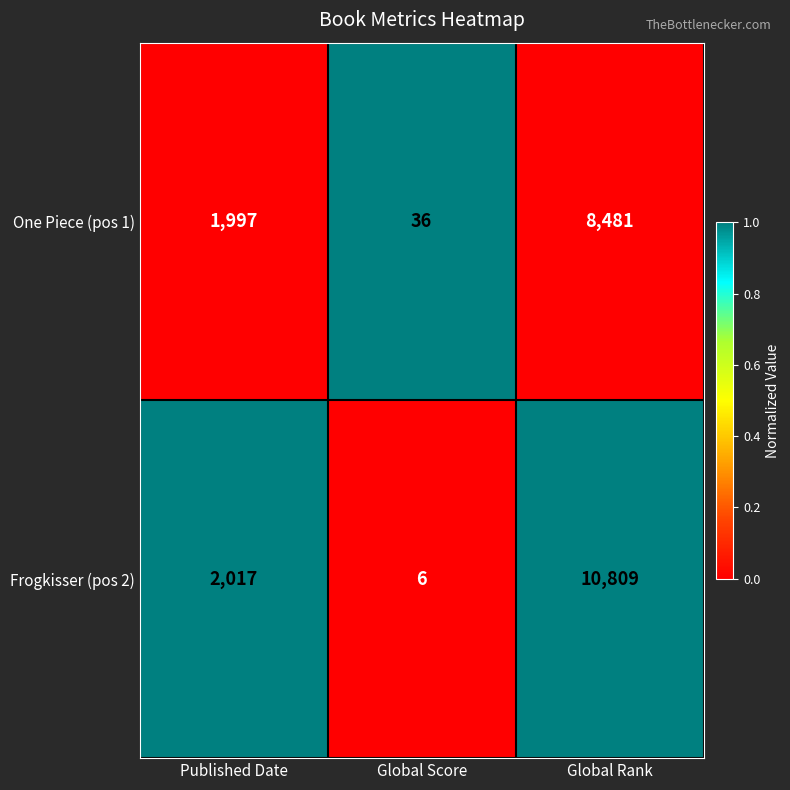

At which category is the sum across all series the highest?

Global Rank